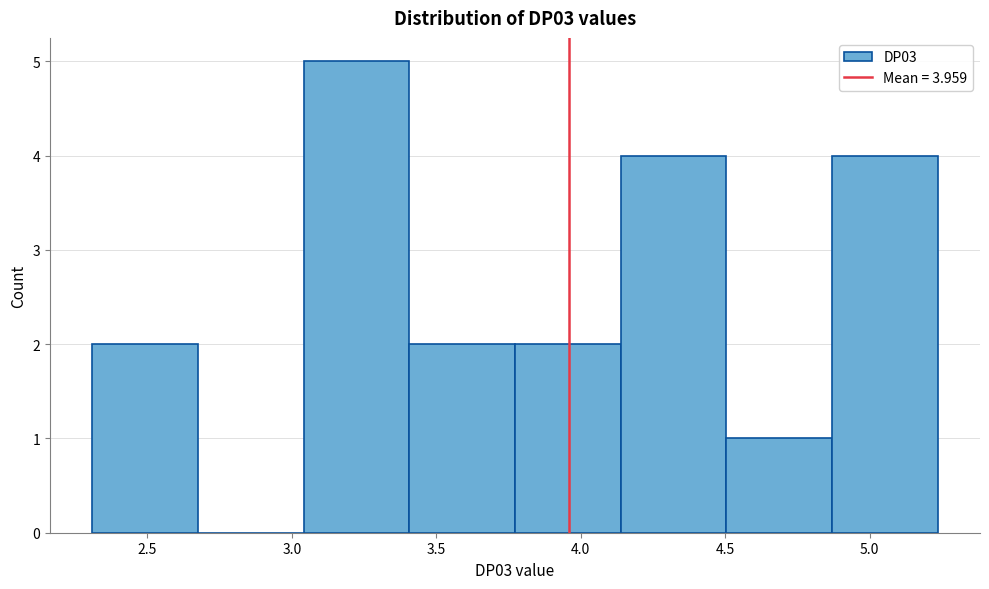

How tall is the bar that spans 4.50 to 4.85 on the x-axis? Neither the bar edges nor the heights are printed on the chart, so give them approximately, as read against the axes.

1